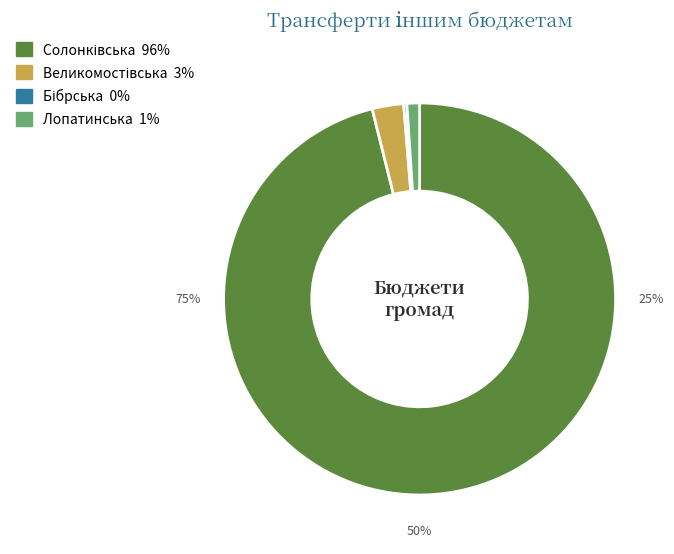

What is the change in value from Бюджет Солонківської сільської територіальної громади to Бюджет Великомостівської міської територіальної громади?

-18026539